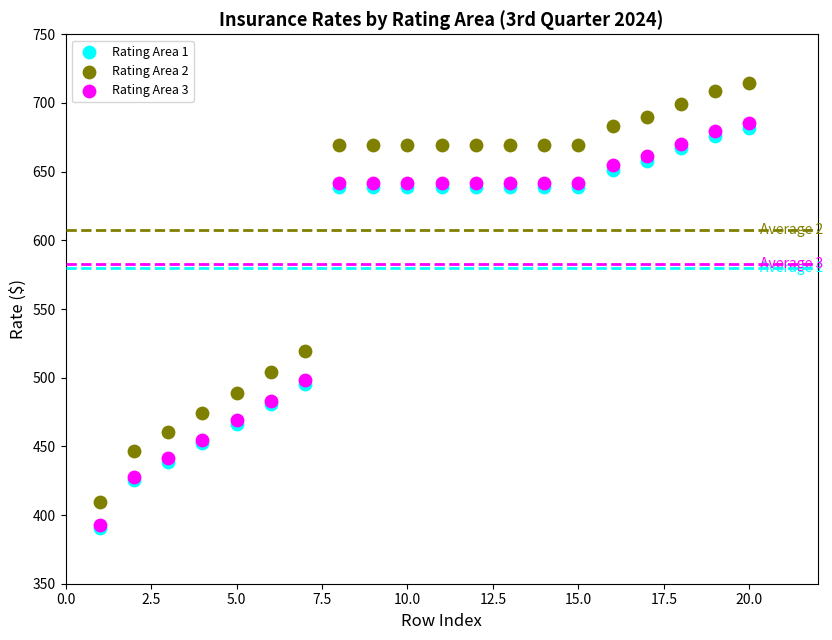

What are all the series names shown in the legend?

Rating Area 1, Rating Area 2, Rating Area 3